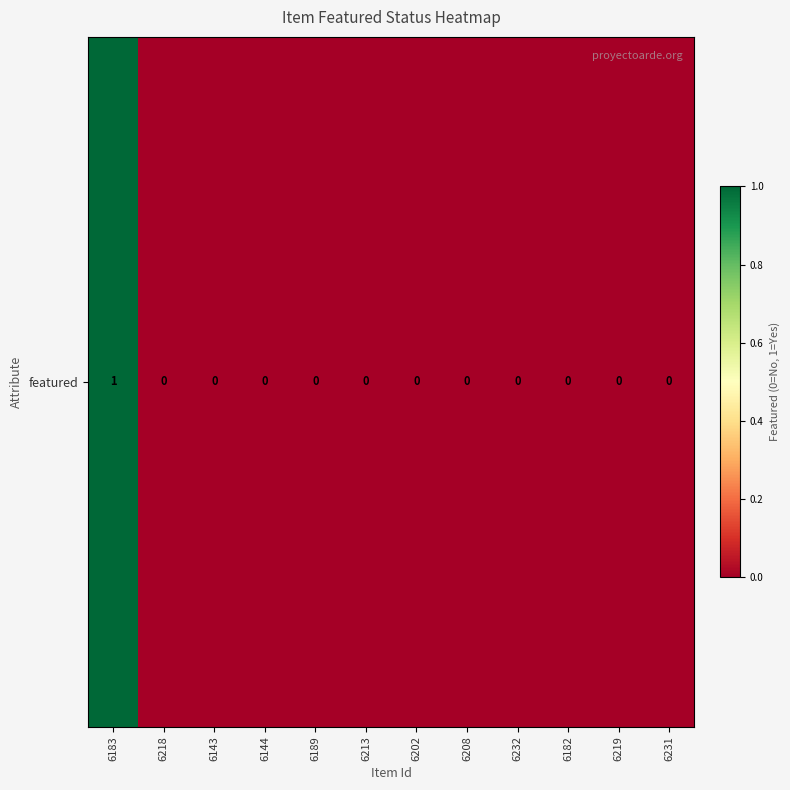

Reading left to right, what are all the values shown in this chart?

1	0	0	0	0	0	0	0	0	0	0	0